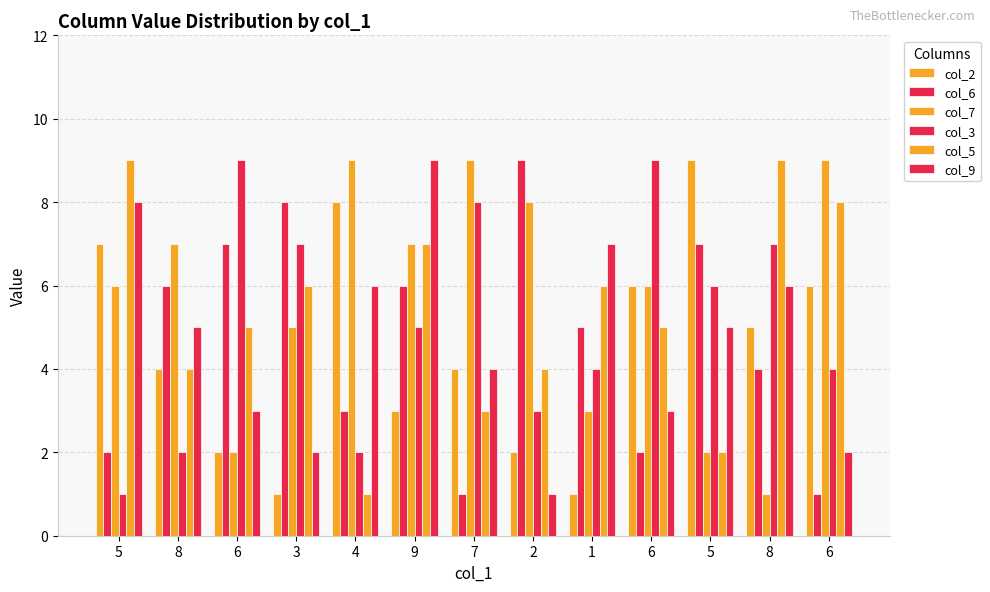

The value of col_6 at 6 is 2. True or false?

False